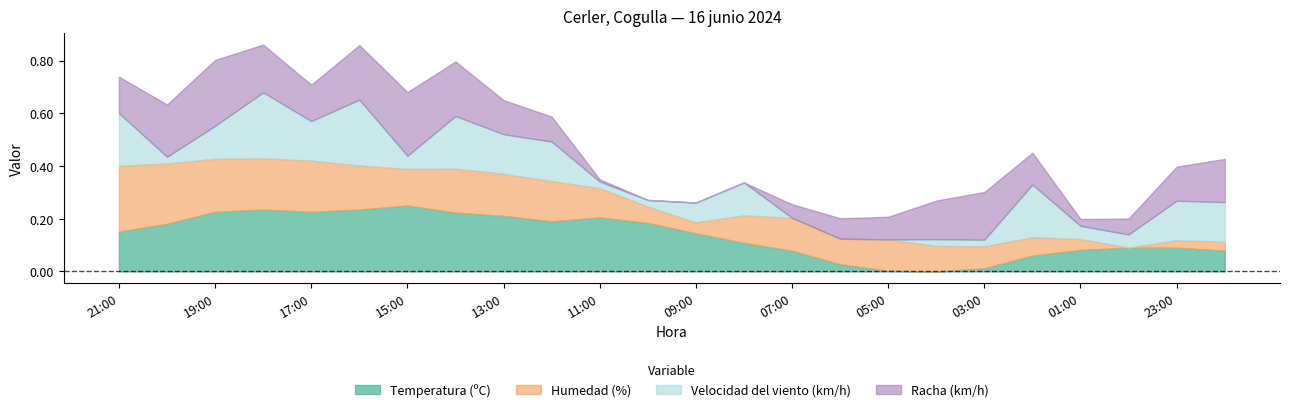

How many values in the Racha (km/h) series are below 27?

11